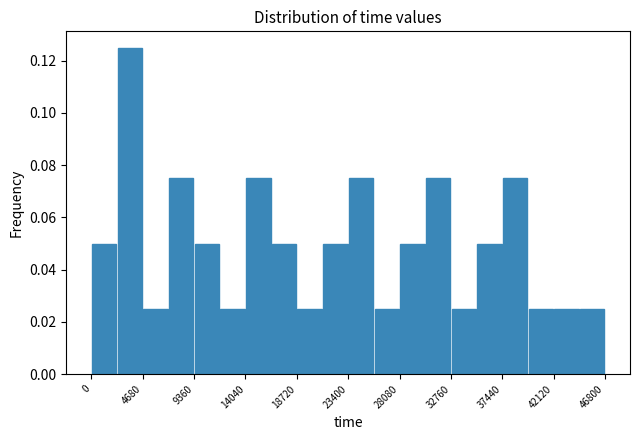

Reading left to right, list every bar in this chart as the range it spans on the x-axis followed by its height. Neither the bar edges nor the heights are printed on the chart, so give them approximately, as read against the axes.

0 to 2500: 0.050
2500 to 4500: 0.126
4500 to 7000: 0.026
7000 to 9500: 0.076
9500 to 11500: 0.050
11500 to 14000: 0.026
14000 to 16500: 0.076
16500 to 18500: 0.050
18500 to 21000: 0.026
21000 to 23500: 0.050
23500 to 25500: 0.076
25500 to 28000: 0.026
28000 to 30500: 0.050
30500 to 33000: 0.076
33000 to 35000: 0.026
35000 to 37500: 0.050
37500 to 40000: 0.076
40000 to 42000: 0.026
42000 to 44500: 0.026
44500 to 47000: 0.026